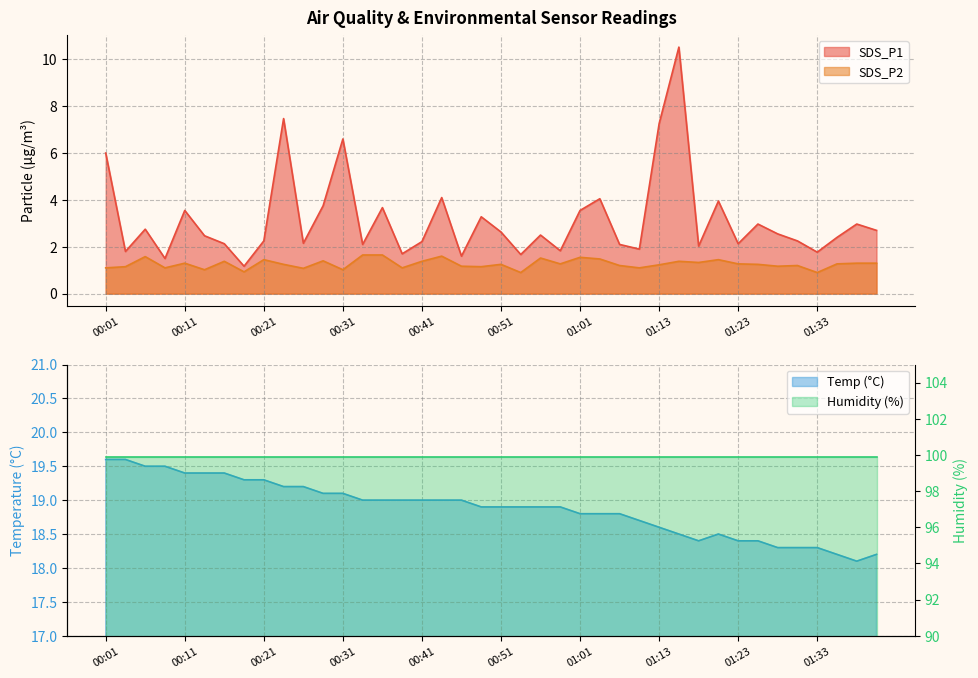

What value does the SDS_P1 series have at 01:38?

3.0